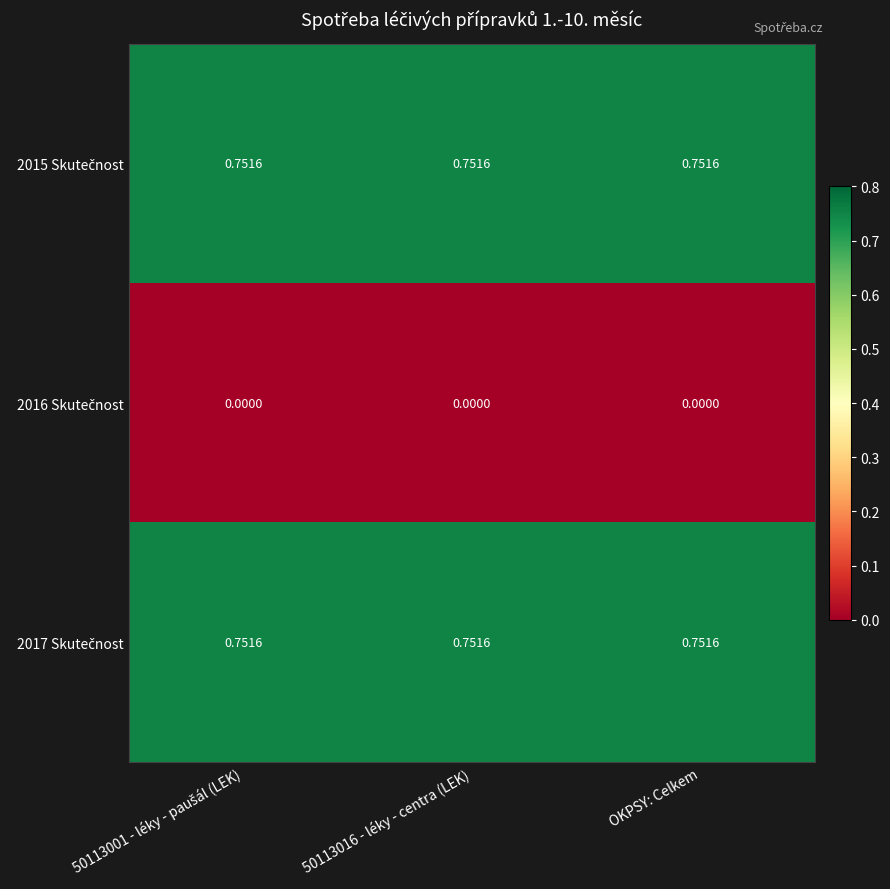

Which category has the lowest value across all series?

50113001 - léky - paušál (LEK)